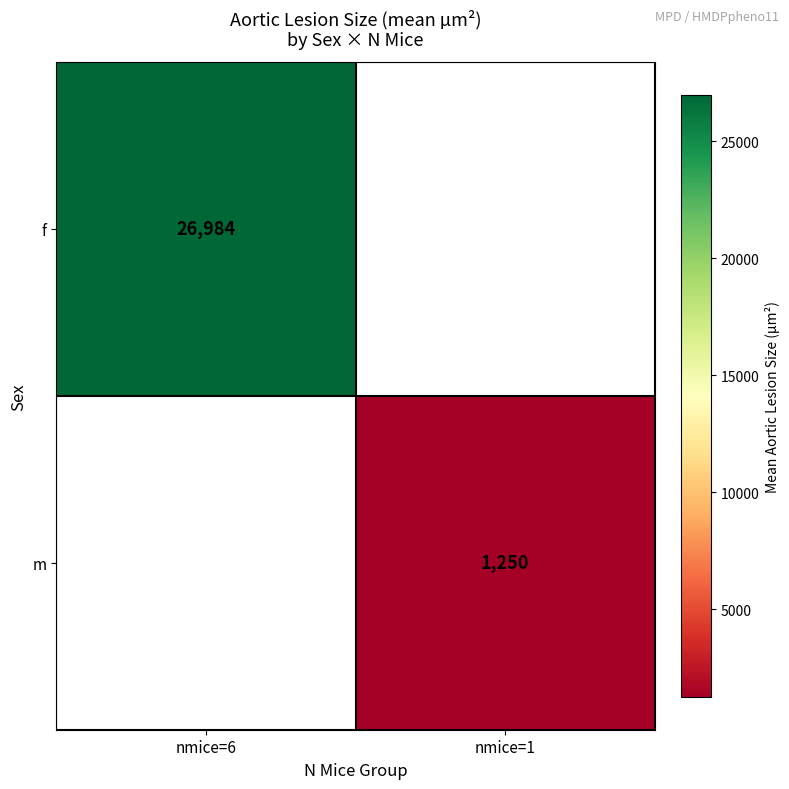

The value of f at nmice=6 is 36399. True or false?

False